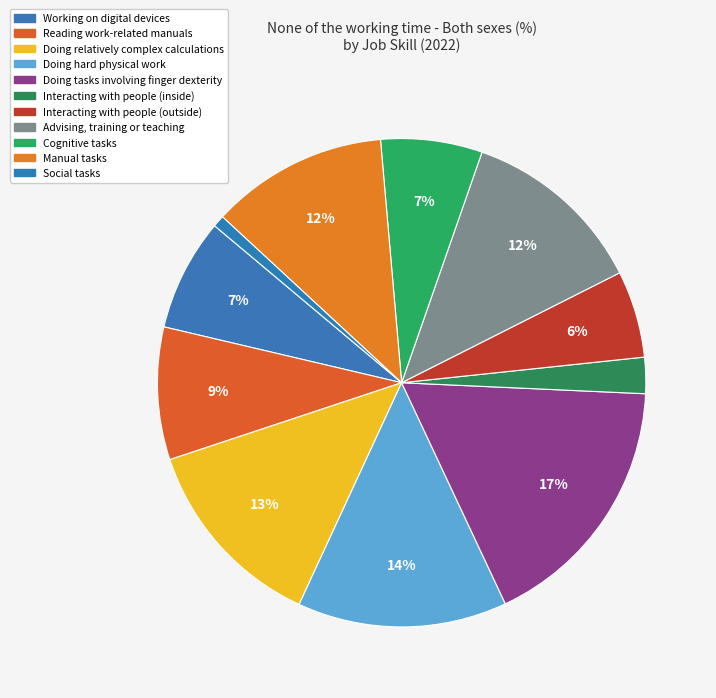

What percentage is the Doing tasks involving finger dexterity slice, to the nearest percent?

17%